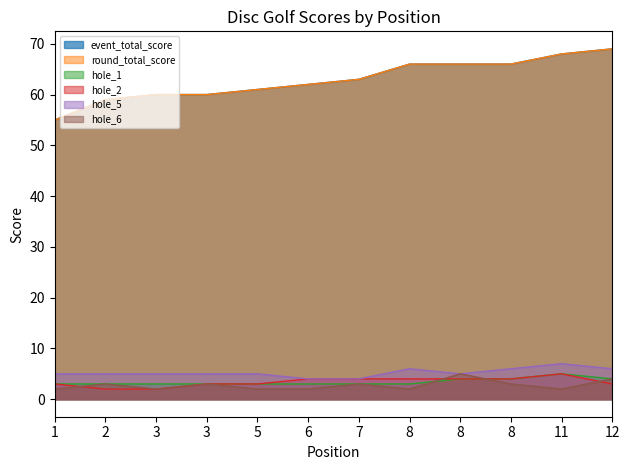

Reading left to right, extract all data points from this chart.

event_total_score: 1=55	2=59	3=60	3=60	5=61	6=62	7=63	8=66	8=66	8=66	11=68	12=69
round_total_score: 1=55	2=59	3=60	3=60	5=61	6=62	7=63	8=66	8=66	8=66	11=68	12=69
hole_1: 1=3	2=3	3=3	3=3	5=3	6=3	7=3	8=3	8=4	8=4	11=5	12=4
hole_2: 1=3	2=2	3=2	3=3	5=3	6=4	7=4	8=4	8=4	8=4	11=5	12=3
hole_5: 1=5	2=5	3=5	3=5	5=5	6=4	7=4	8=6	8=5	8=6	11=7	12=6
hole_6: 1=2	2=3	3=2	3=3	5=2	6=2	7=3	8=2	8=5	8=3	11=2	12=4